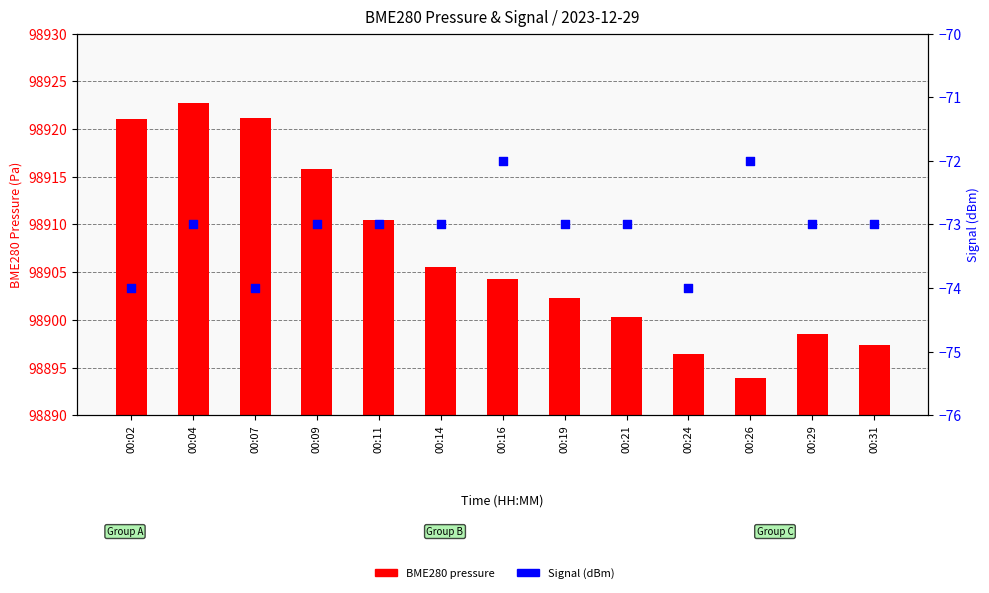

Which series reaches the maximum Y coordinate?

BME280 pressure